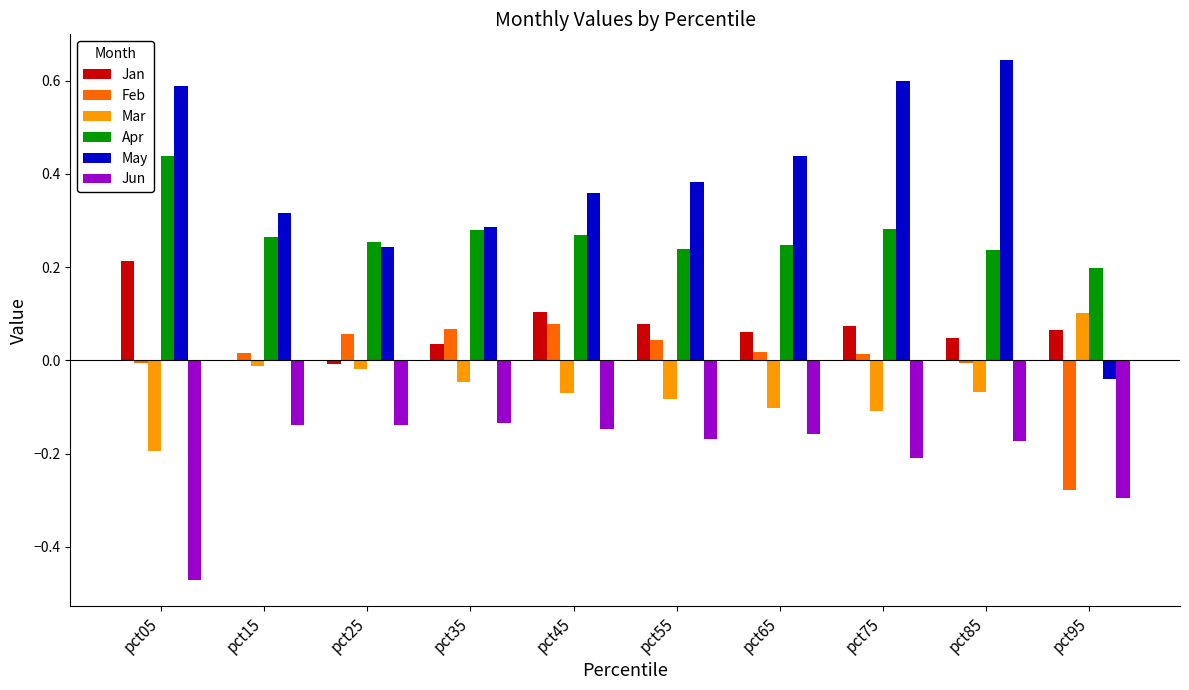

True or false: Feb has a value of 0.0 at pct65.

True